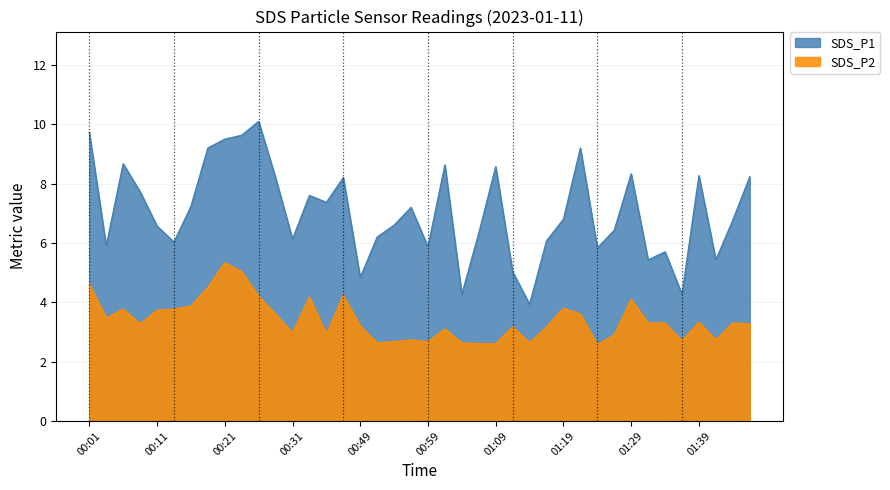

Reading right to left, list all the values displayed in this chart.

SDS_P1: 01:46=8.2	01:44=6.8	01:41=5.4	01:39=8.3	01:36=4.3	01:34=5.7	01:31=5.4	01:29=8.3	01:26=6.4	01:24=5.8	01:21=9.2	01:19=6.8	01:16=6.1	01:14=3.9	01:11=5.0	01:09=8.6	01:07=6.3	01:04=4.3	01:02=8.6	00:59=5.9	00:57=7.2	00:54=6.6	00:52=6.2	00:49=4.8	00:38=8.2	00:36=7.4	00:33=7.6	00:31=6.1	00:28=8.2	00:26=10.1	00:24=9.6	00:21=9.5	00:19=9.2	00:16=7.2	00:14=6.0	00:11=6.6	00:09=7.7	00:06=8.7	00:04=5.9	00:01=9.7
SDS_P2: 01:46=3.3	01:44=3.3	01:41=2.7	01:39=3.3	01:36=2.7	01:34=3.3	01:31=3.3	01:29=4.1	01:26=2.9	01:24=2.6	01:21=3.6	01:19=3.8	01:16=3.2	01:14=2.6	01:11=3.2	01:09=2.6	01:07=2.6	01:04=2.6	01:02=3.1	00:59=2.7	00:57=2.7	00:54=2.7	00:52=2.6	00:49=3.2	00:38=4.2	00:36=2.9	00:33=4.2	00:31=3.0	00:28=3.6	00:26=4.2	00:24=5.0	00:21=5.3	00:19=4.5	00:16=3.9	00:14=3.8	00:11=3.7	00:09=3.3	00:06=3.8	00:04=3.5	00:01=4.6